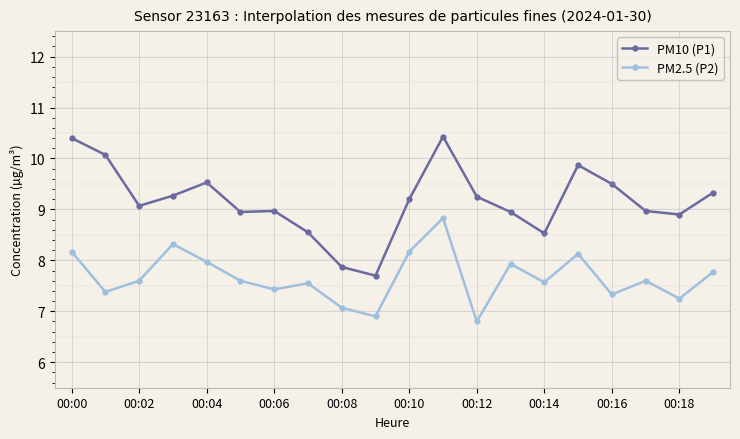

What is the smallest value displayed?

6.8